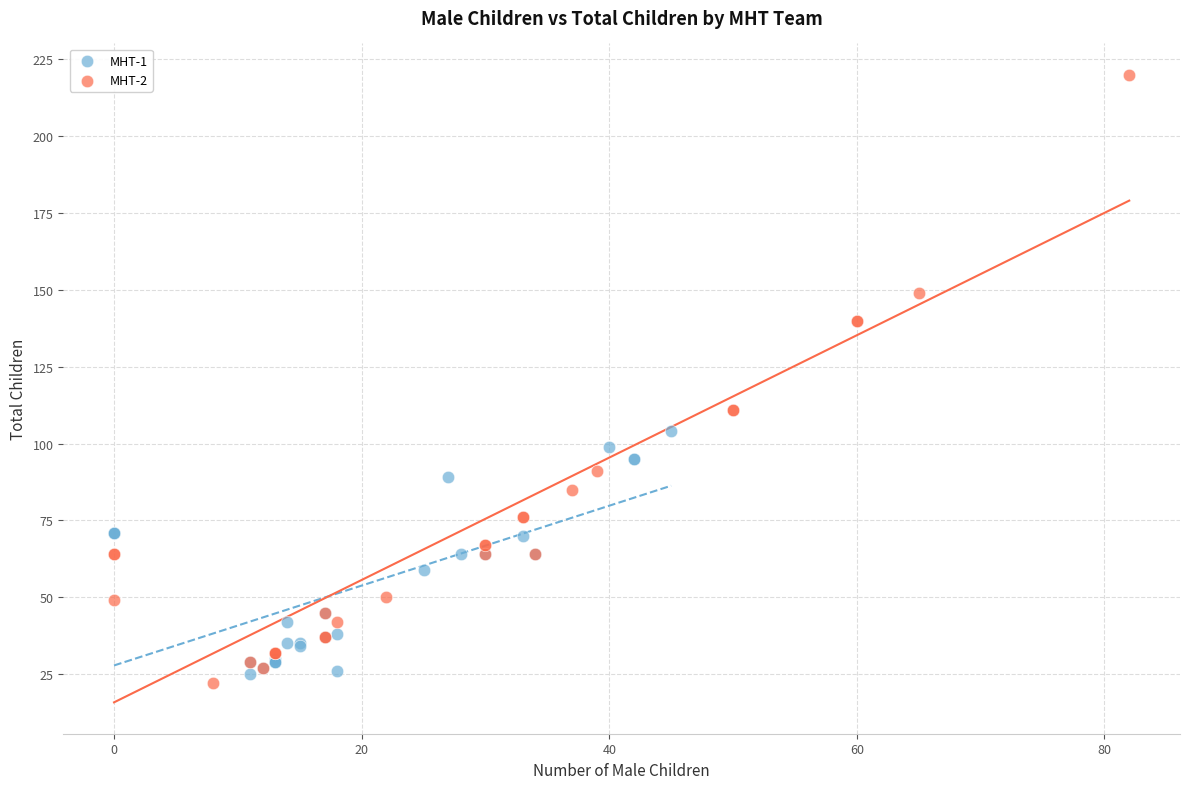

What are all the series names shown in the legend?

MHT-1, MHT-2